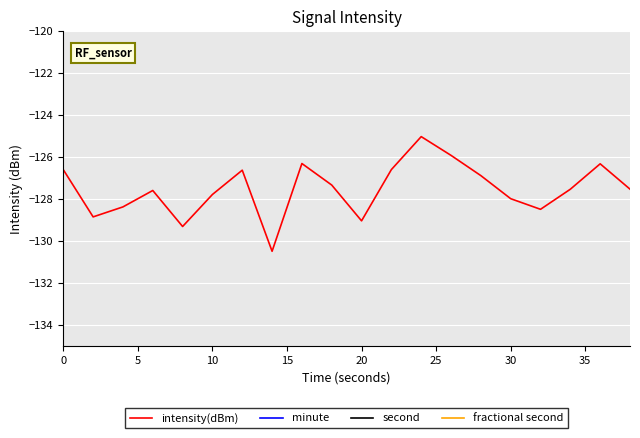

Is it true that intensity(dBm) equals -207.5 at 10?

False